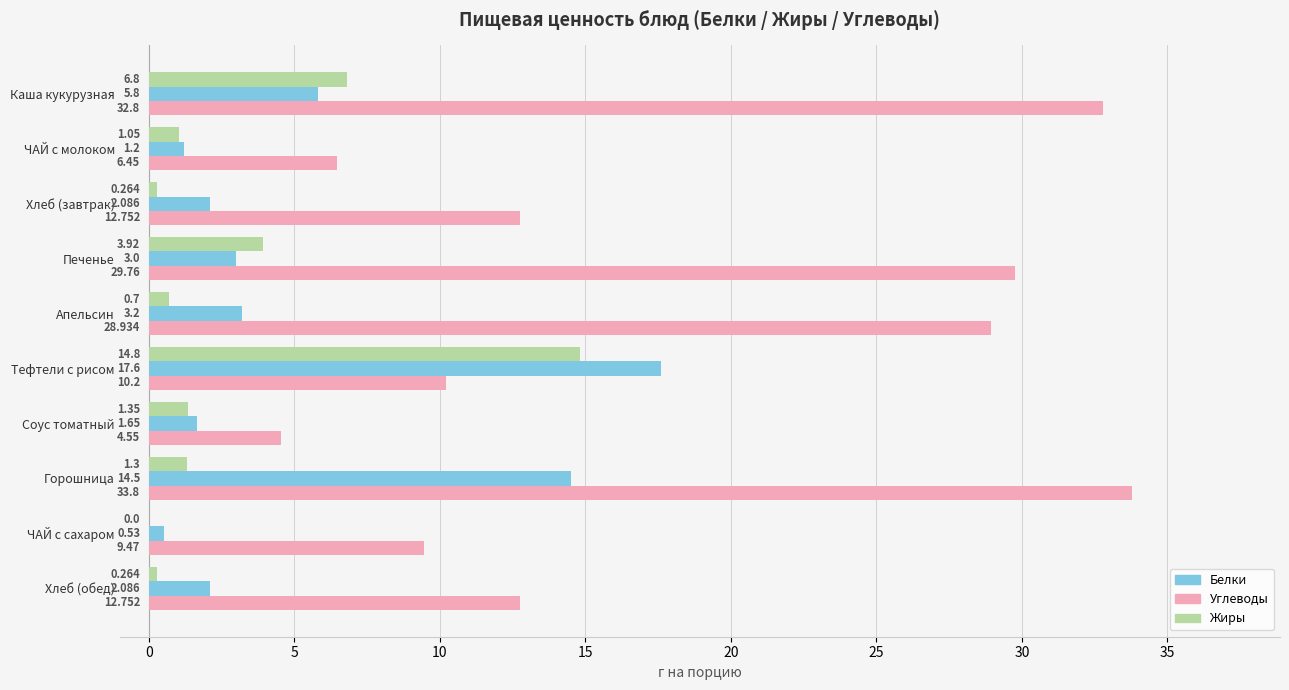

Between Каша кукурузная and Апельсин, which series saw the biggest shift?

Жиры